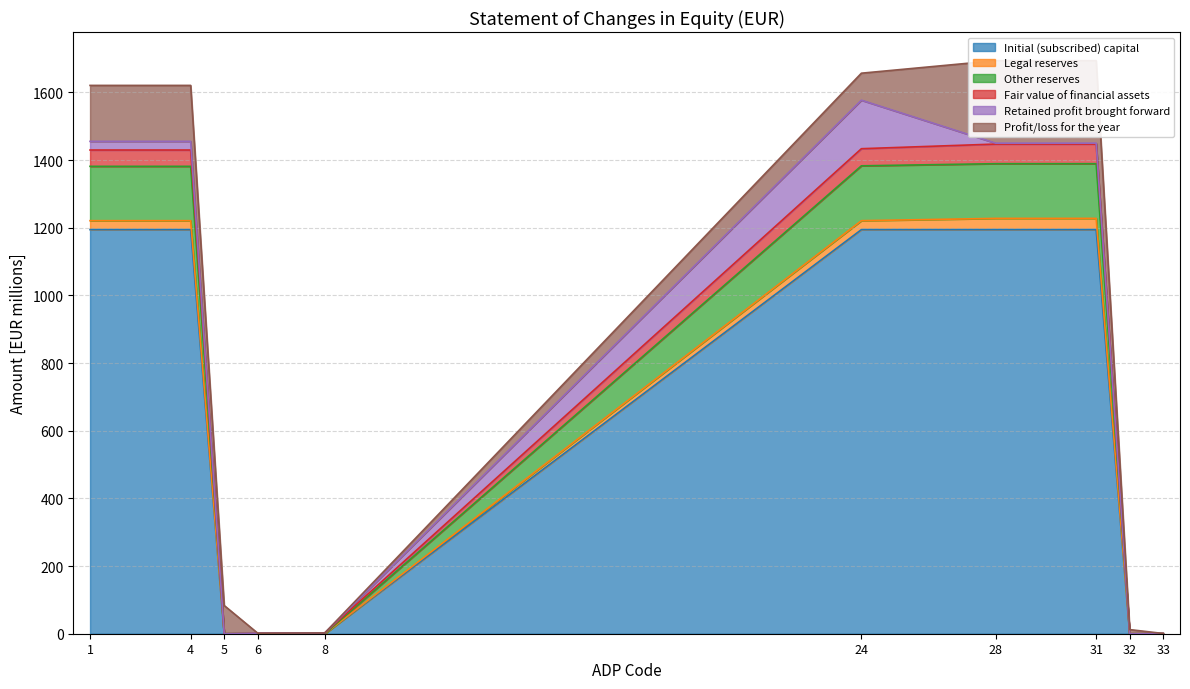

How many data points does each series have?

10